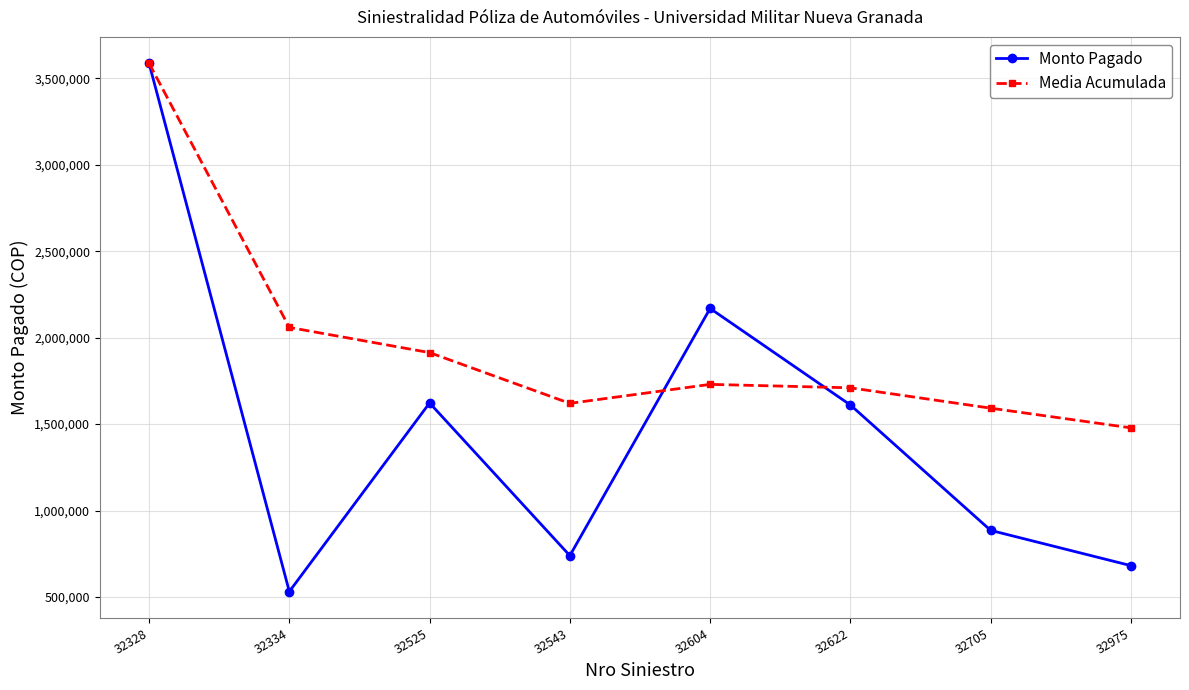

List the series in order of their overall mean, highest first.

Media Acumulada, Monto Pagado